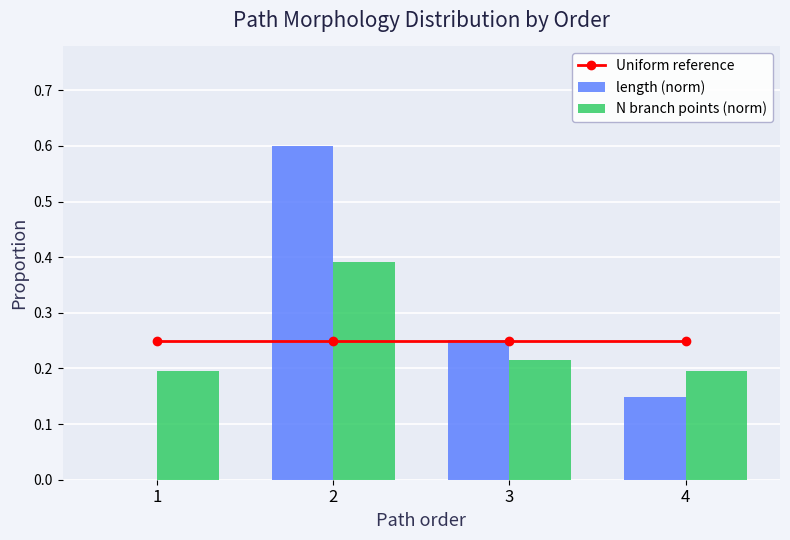

At which label does Uniform reference reach its peak?

1